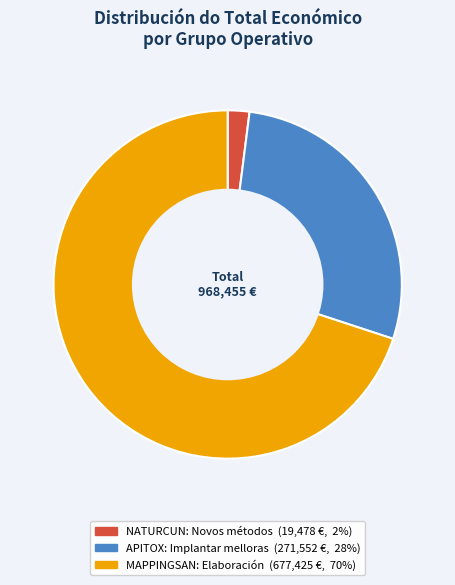

Do MAPPINGSAN: Elaboración and NATURCUN: Novos métodos together represent more than half of the pie?

Yes